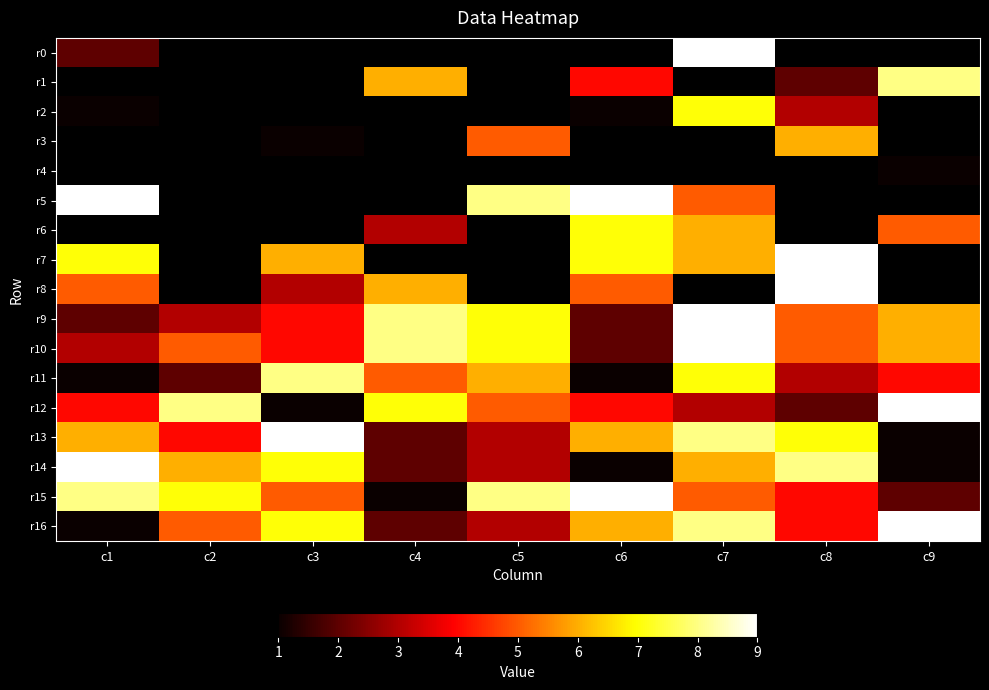

What is the approximate value of r13 at c1?

6.0